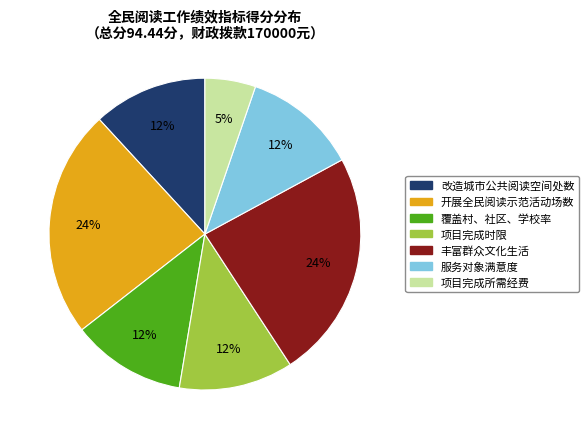

Approximately how many times larger is the value at 项目完成所需经费 compared to 覆盖村、社区、学校率?

0.4